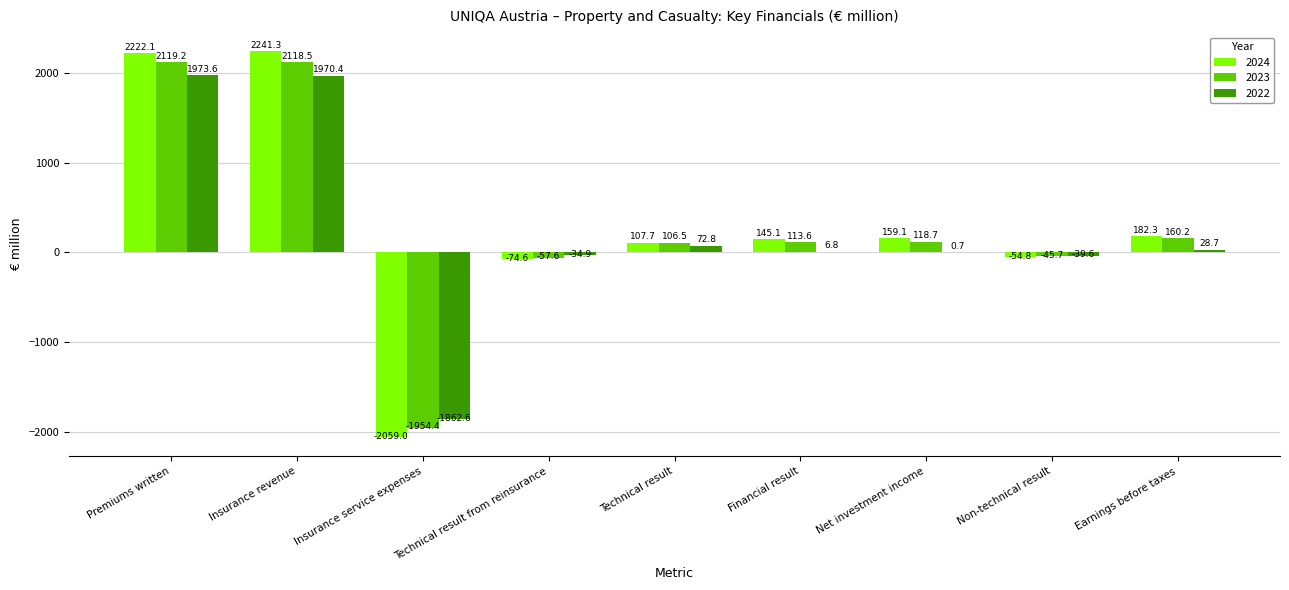

Which series has the widest spread of values?

2024